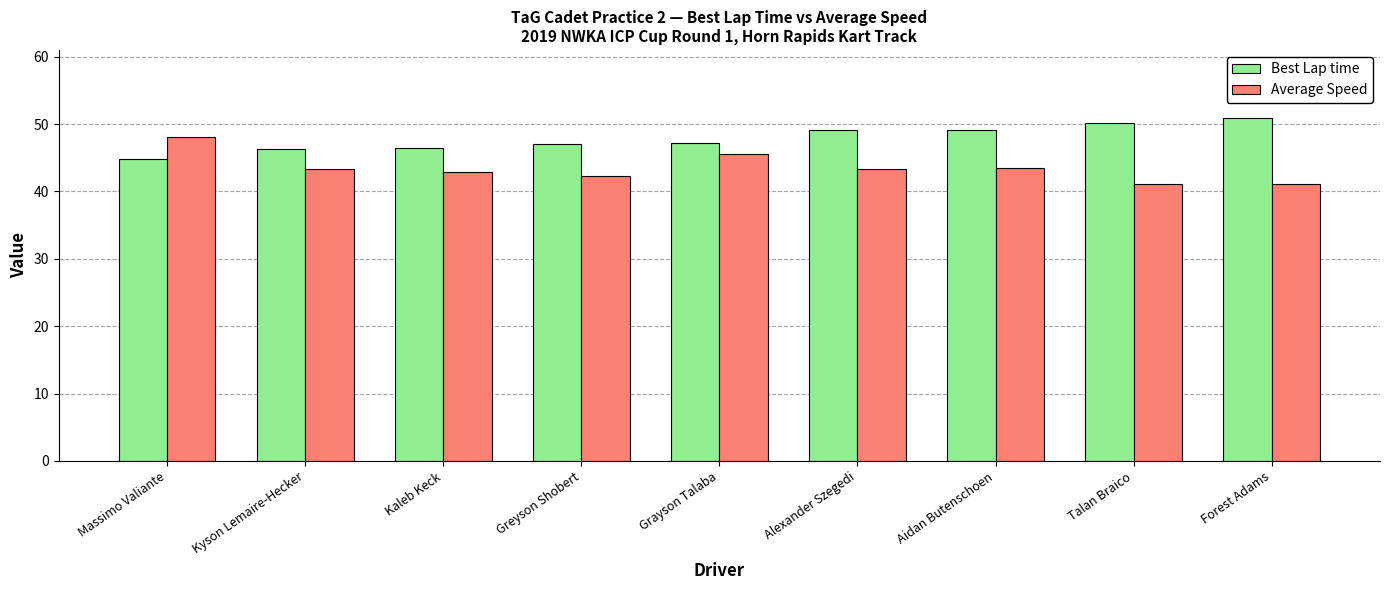

What is the total value across all series at Kaleb Keck?

89.4